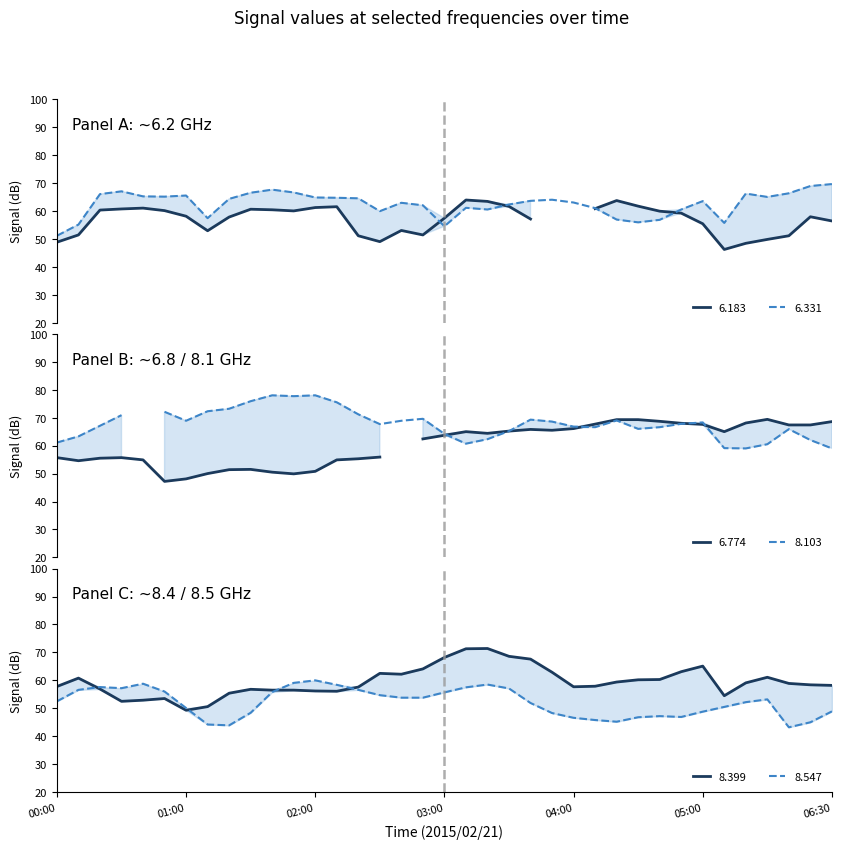

True or false: 8.399 has a value of 29.3 at 2015/02/21 06:10.

False